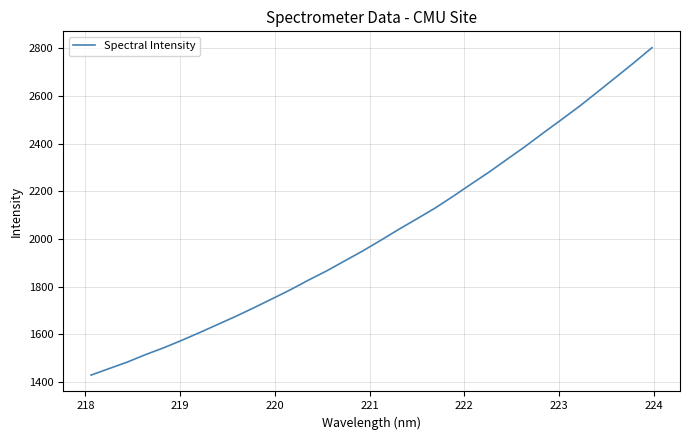

What is the difference between the maximum and minimum values?

1374.5